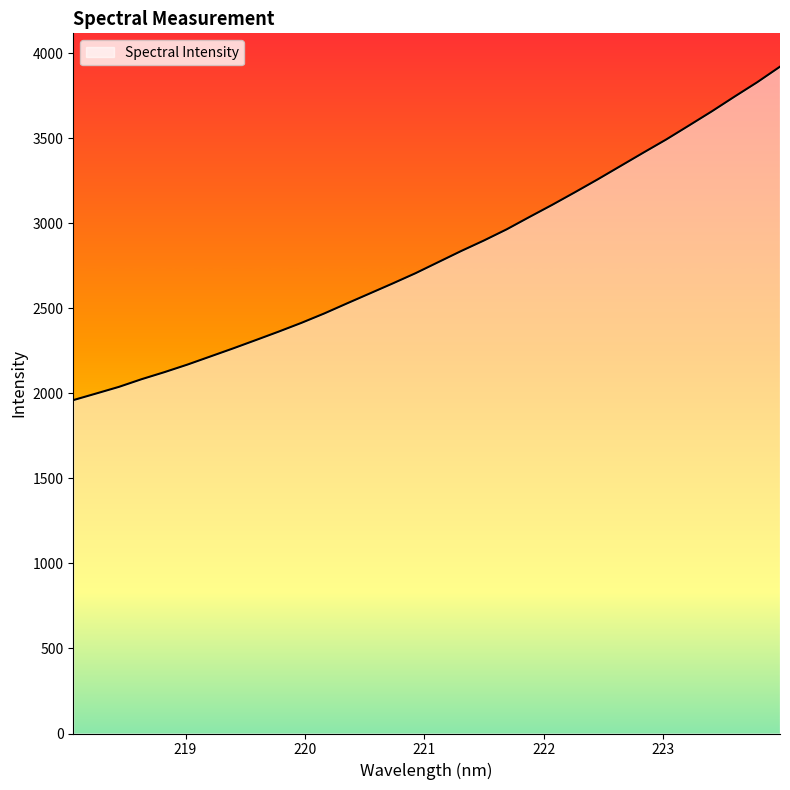

What is the maximum value shown in the chart?

3920.6